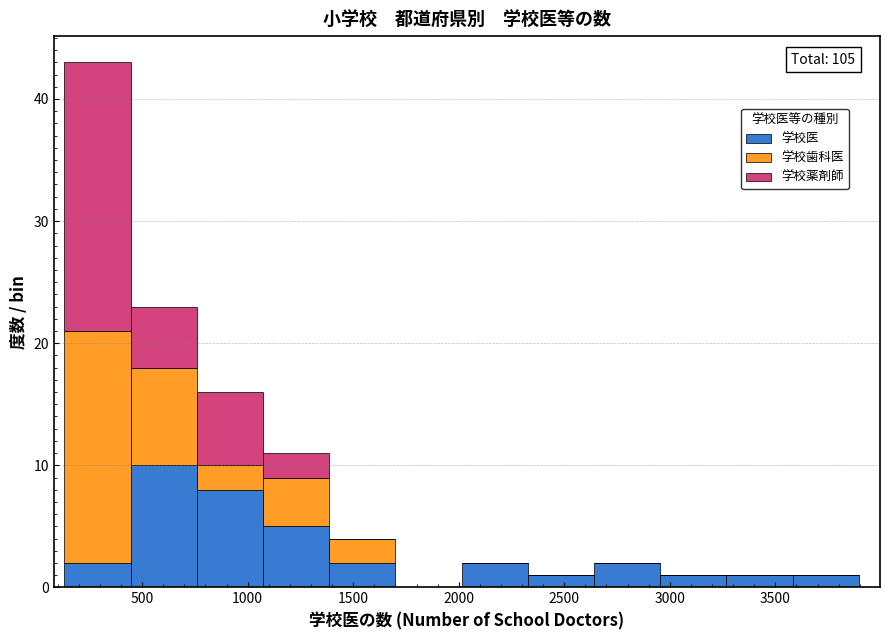

Which range on the x-axis has the tallest stacked bar (by total height)?

150 to 450